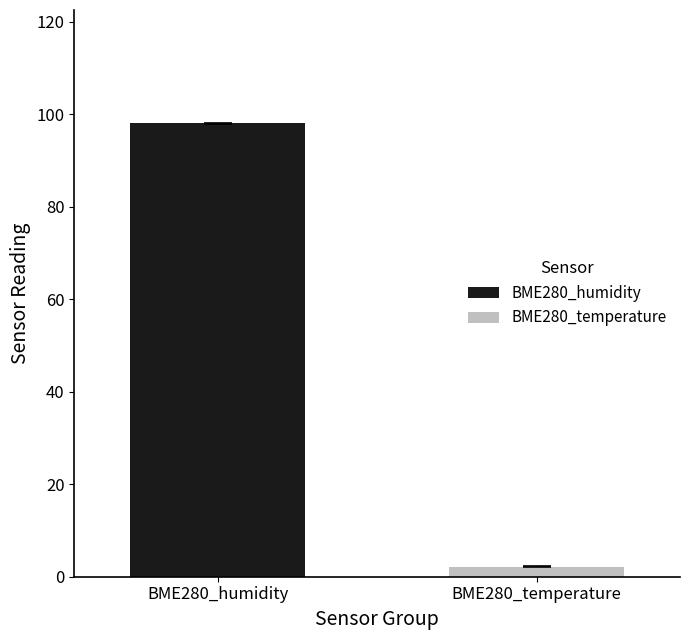

List the series in order of their overall mean, highest first.

BME280_humidity, BME280_temperature